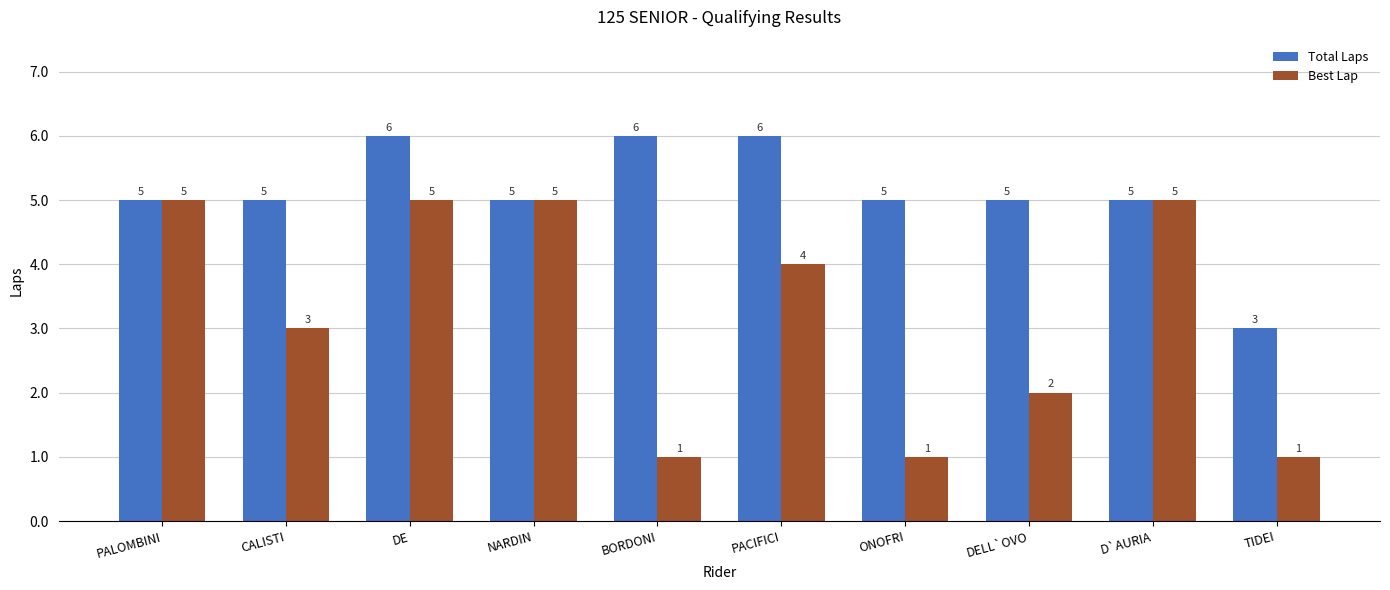

Count the Best Lap values in the range 1 to 5.

10